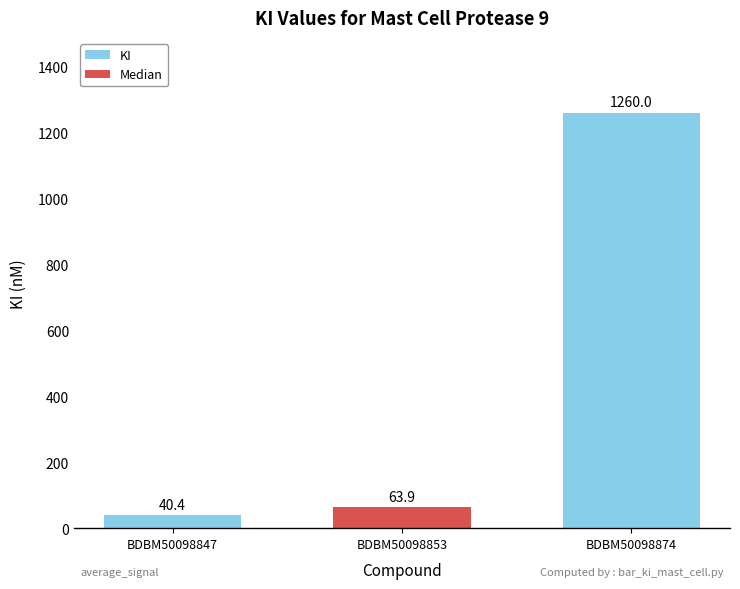

What is the difference between the values at BDBM50098874 and BDBM50098853?

1196.1